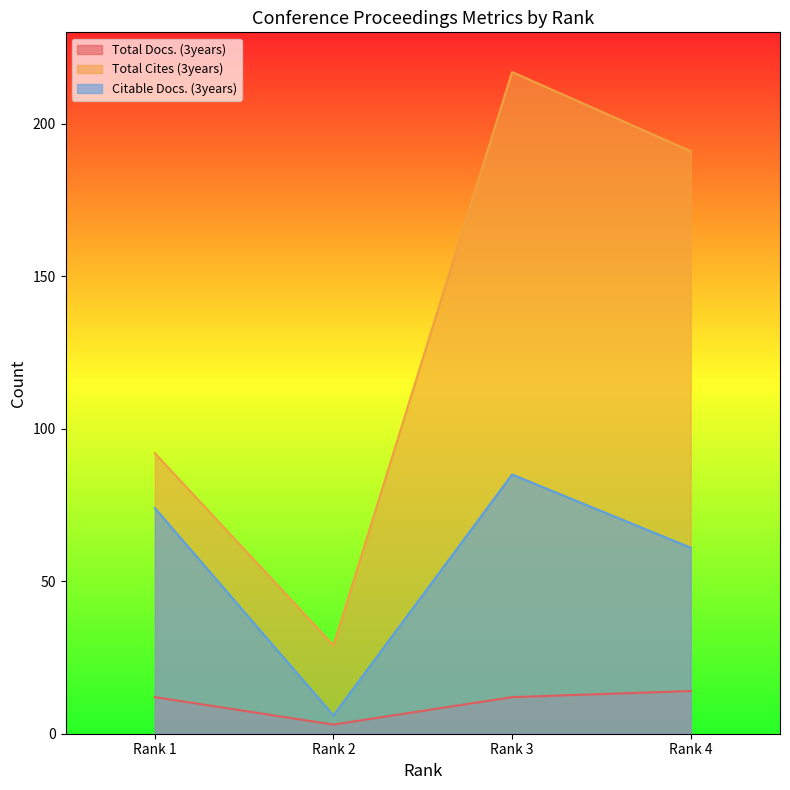

Which series has the largest range (max minus min)?

Total Cites (3years)